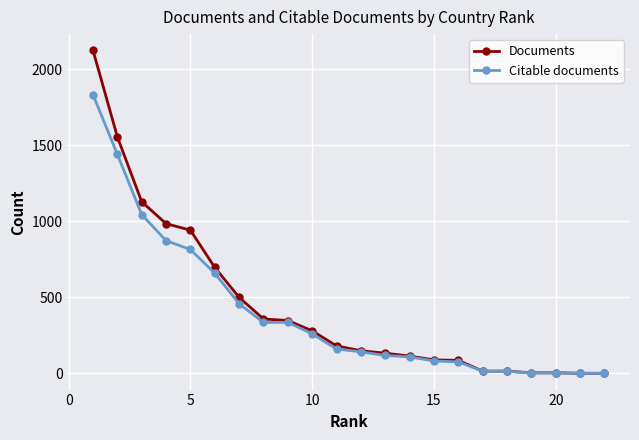

Which series has the widest spread of values?

Documents